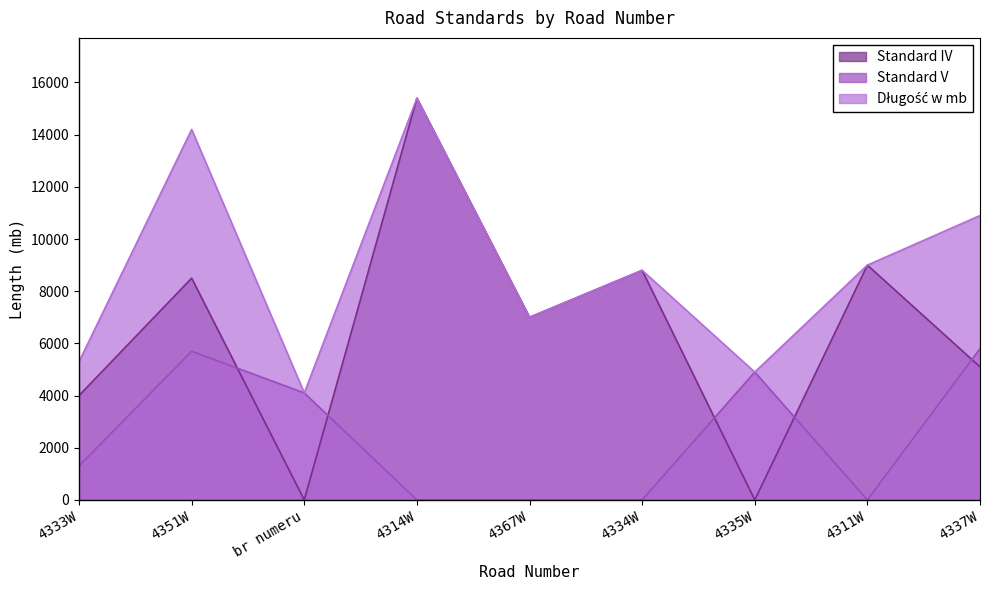

At which category does Długość w mb reach its first local peak?

4351W